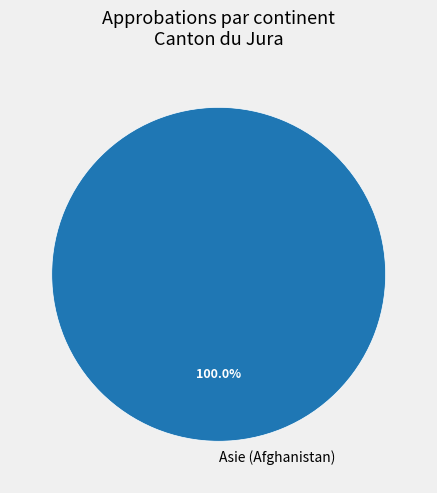

Rank the categories by value from lowest to highest.

Asie (Afghanistan)